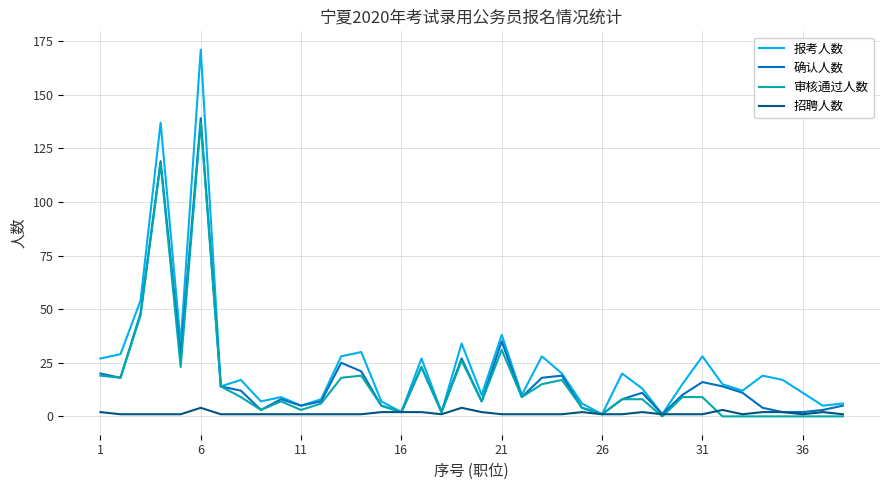

What is the greatest value displayed?

171